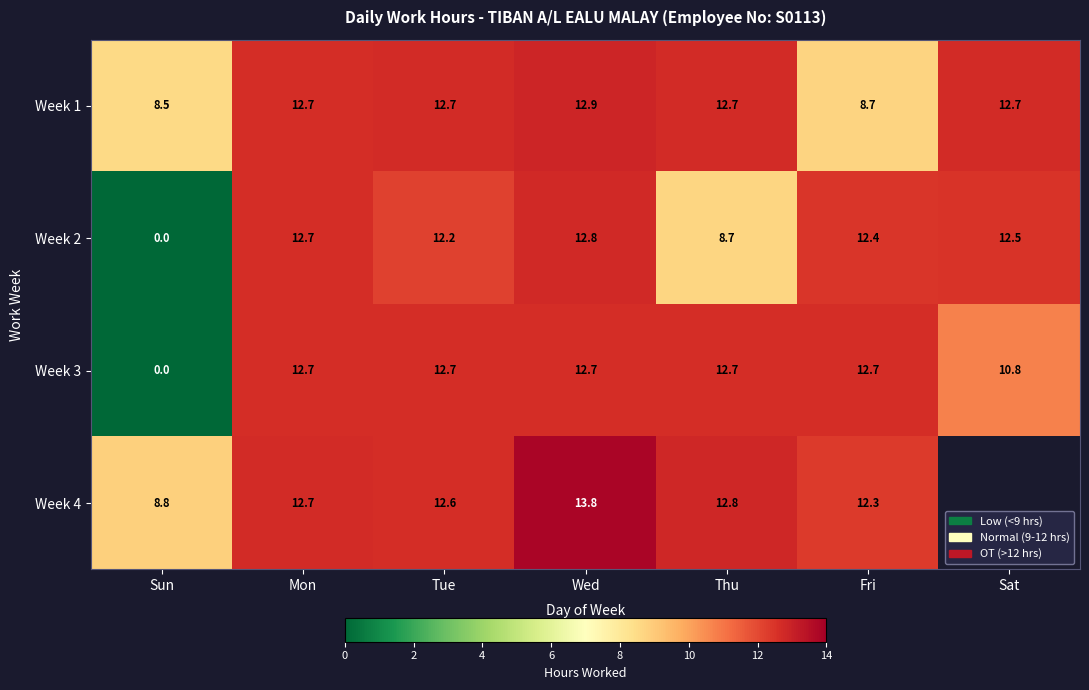

The Week 4 series shows 5.7 at Tue. True or false?

False